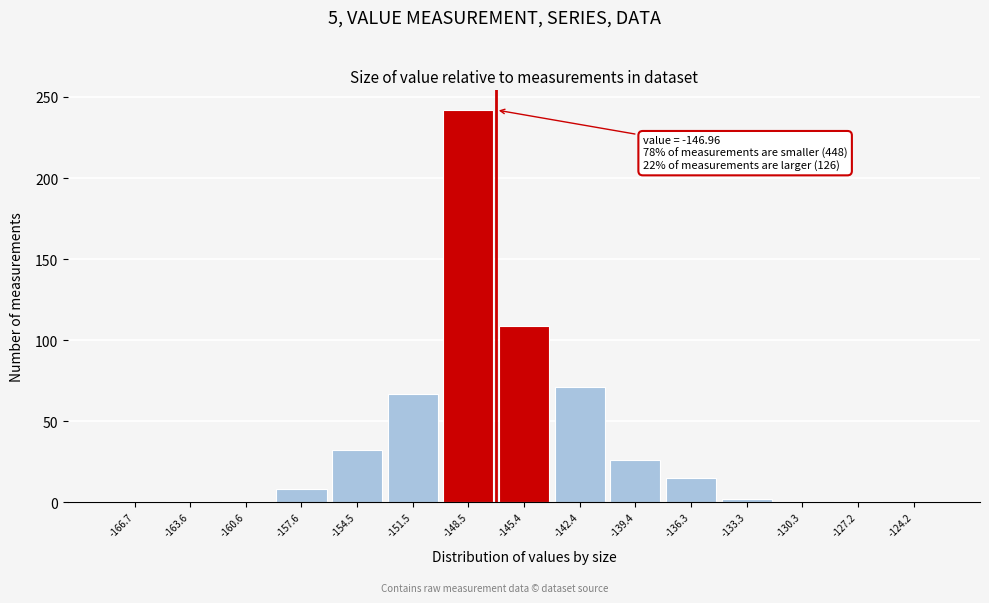

Over which range of the x-axis is the bar tallest?

-150.0 to -147.0